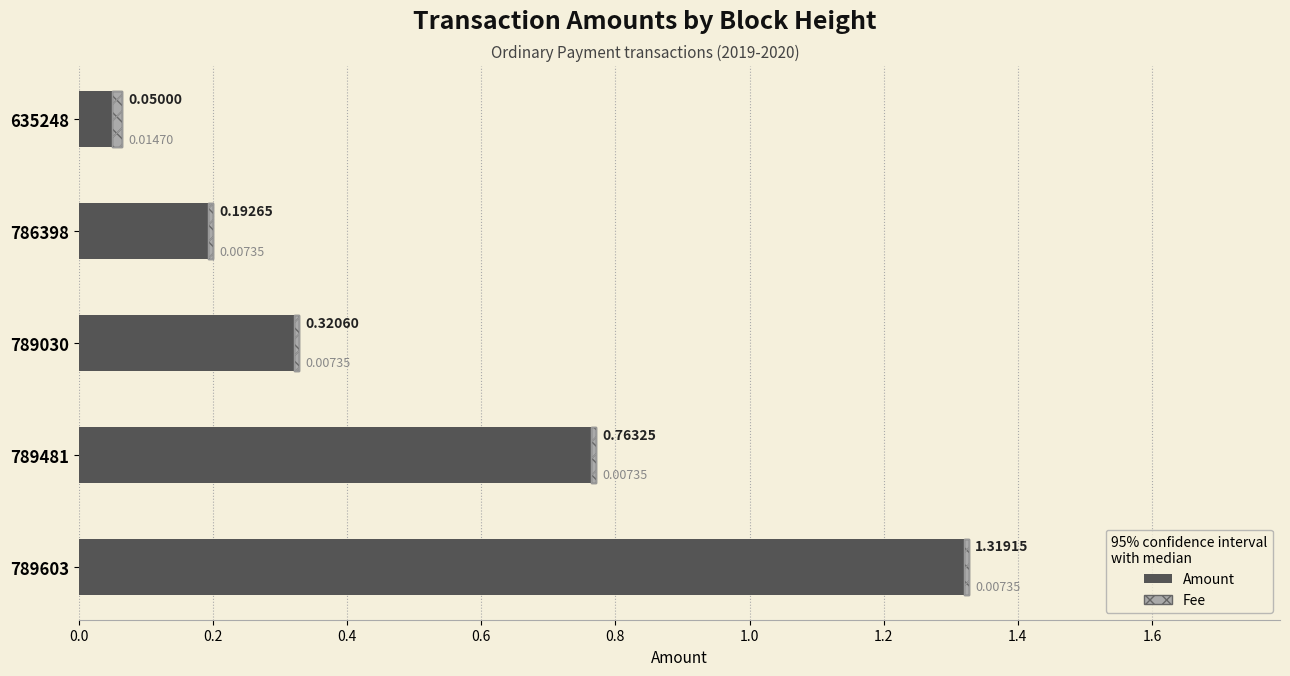

Which series has the largest total across all categories?

Amount